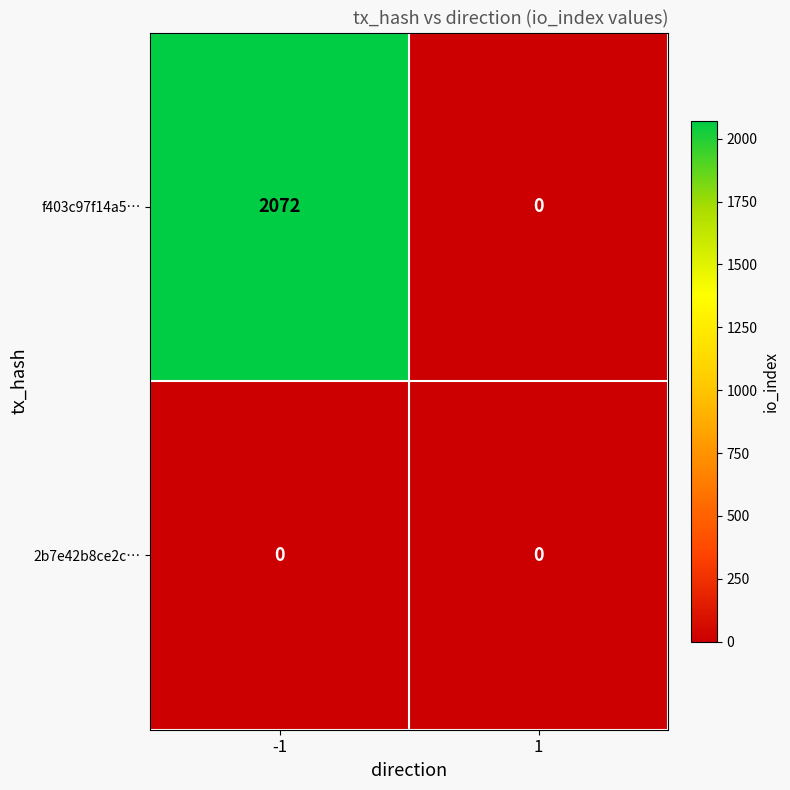

Which series has the largest total across all categories?

f403c97f14a5…